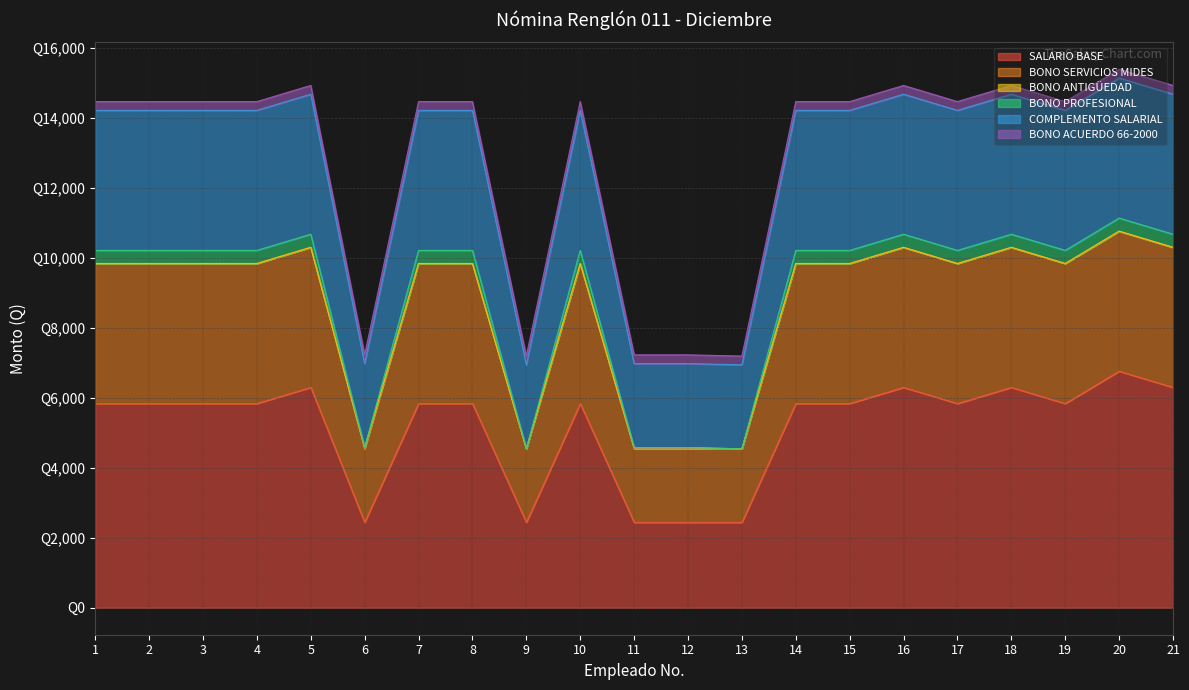

How many categories are shown in the chart?

21